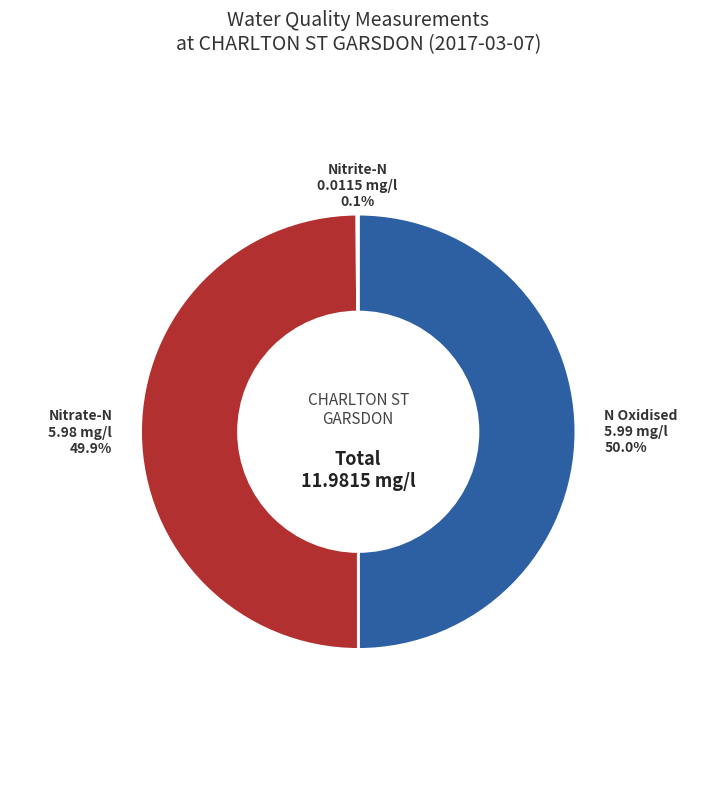

What is the smallest slice in the pie chart?

Nitrite-N